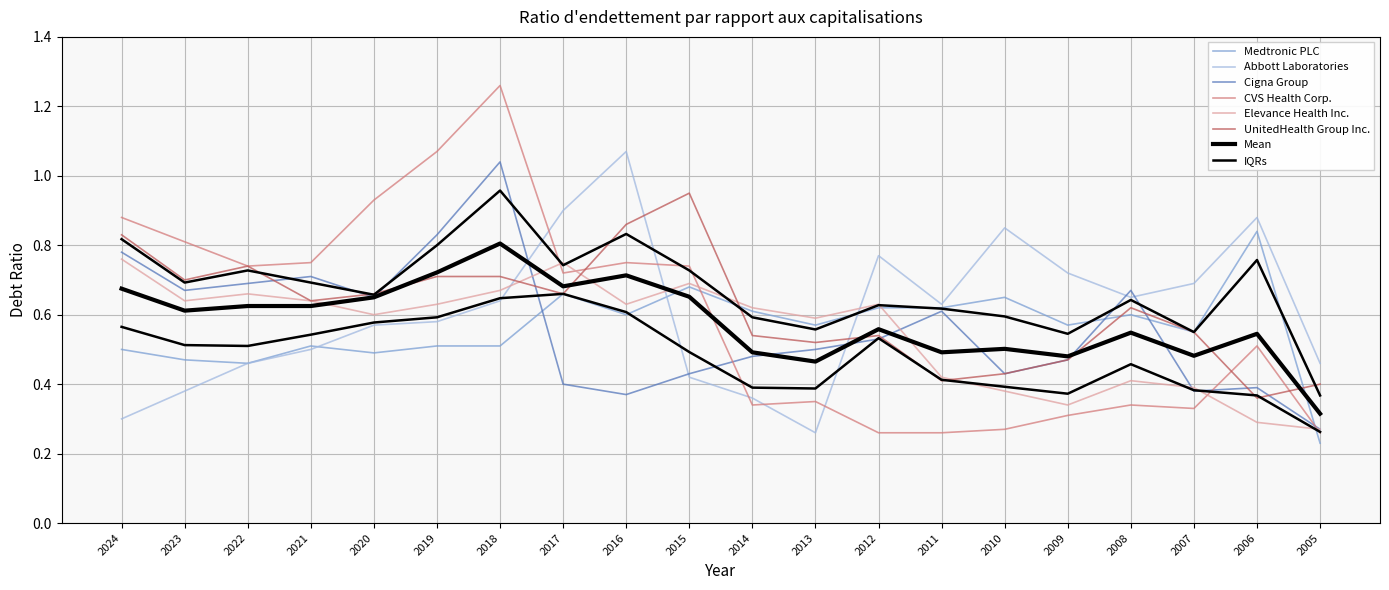

Is the value of Elevance Health Inc. at 2024 greater than the value of Cigna Group at 2016?

Yes